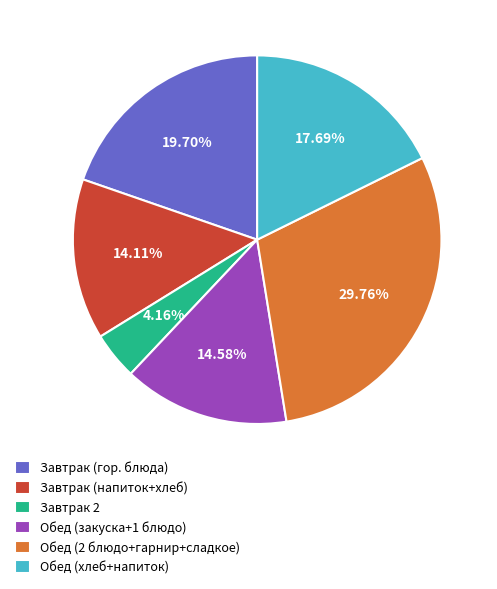

Approximately how many times larger is the value at Завтрак (гор. блюда) compared to Завтрак (напиток+хлеб)?

1.4